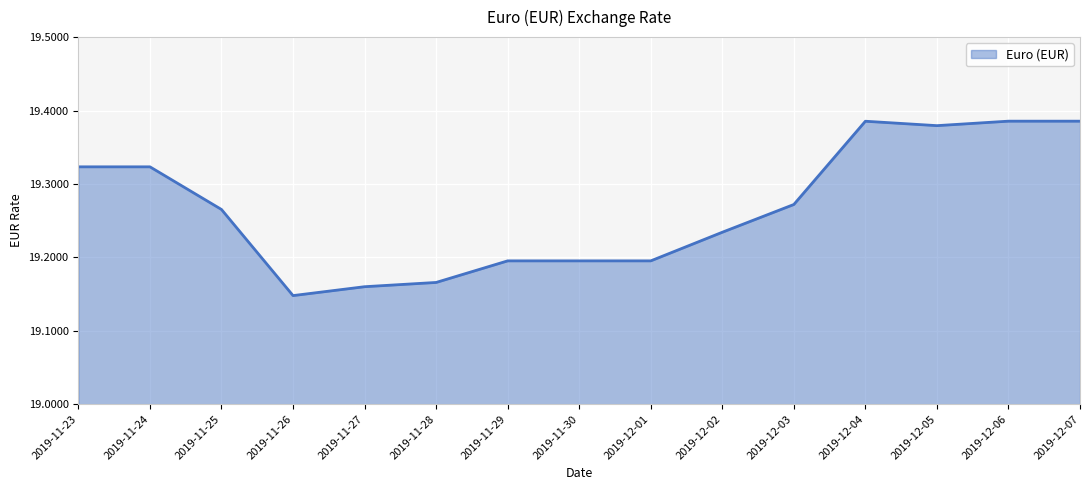

What position from the right is 2019-11-27?

11